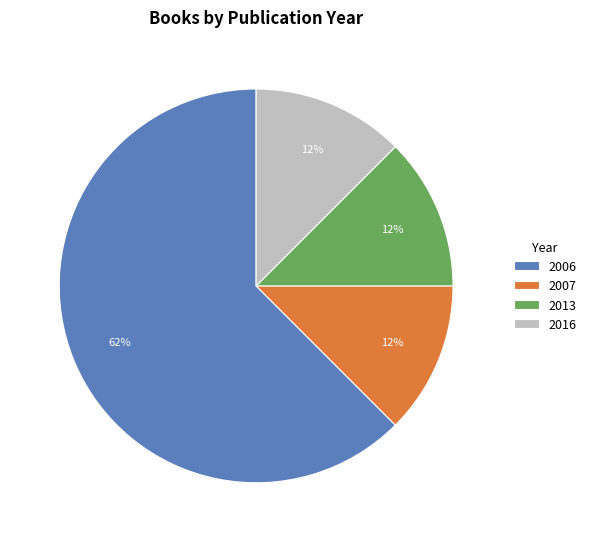

True or false: 2006 accounts for 76% of the total.

False